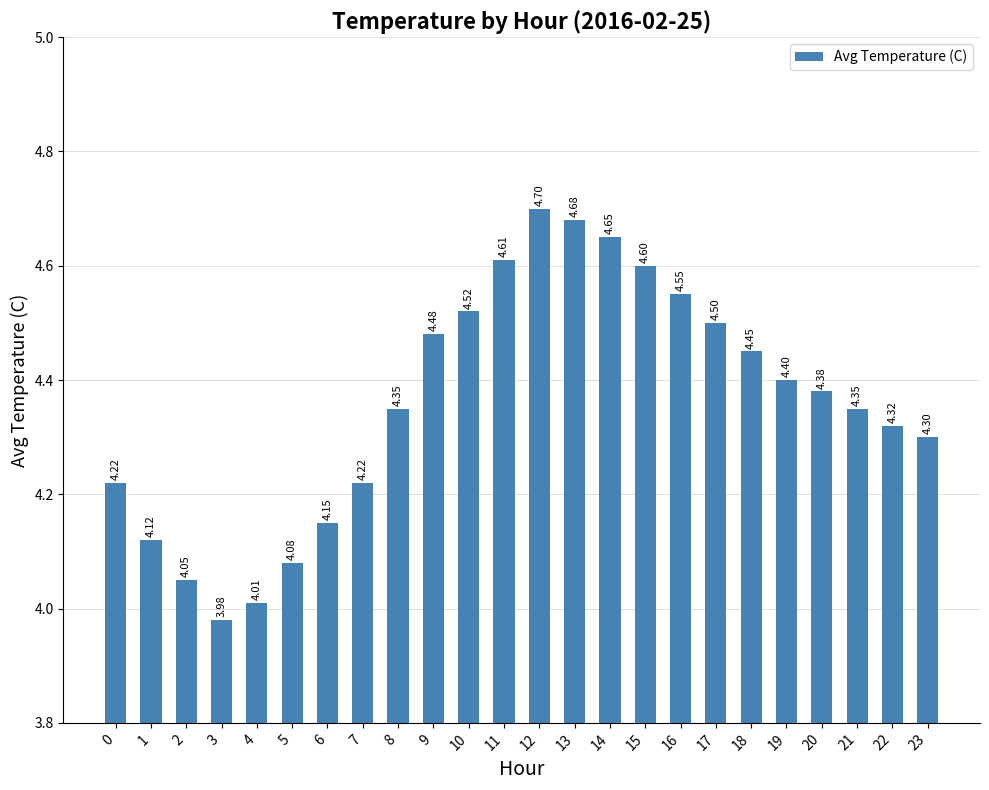

The value at 0 is 4.2. True or false?

True